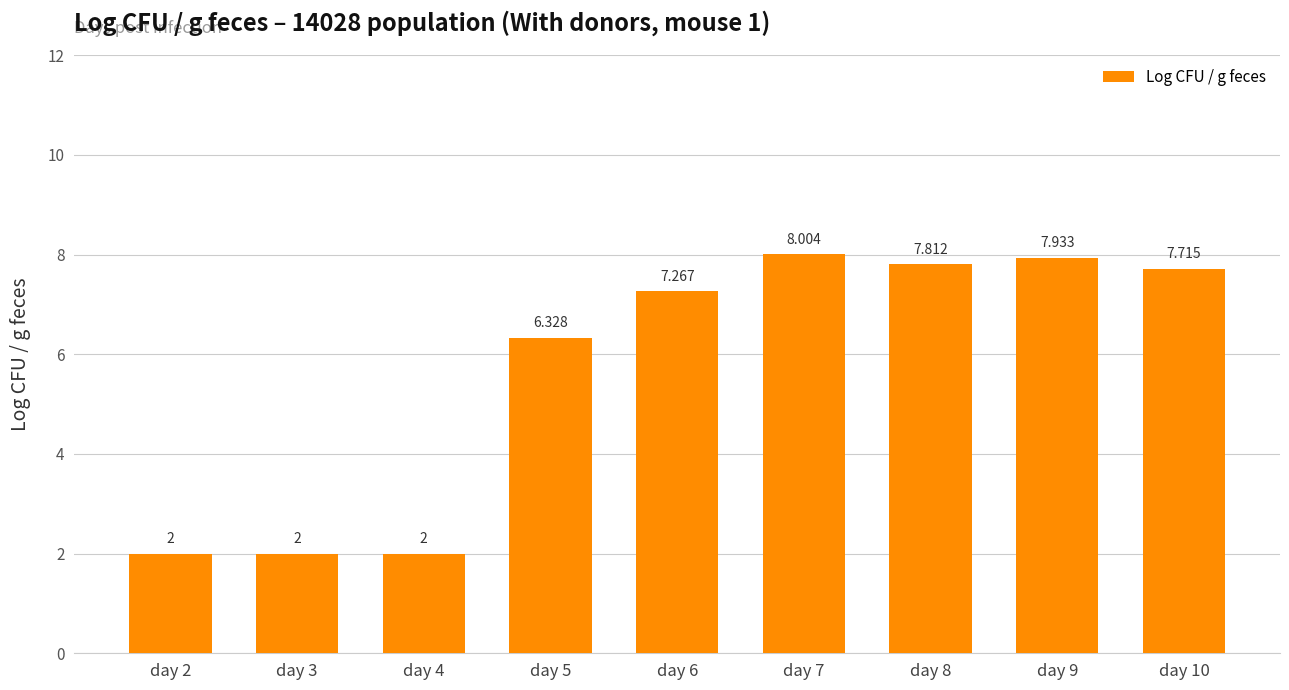

Rank the categories by value from highest to lowest.

day 7, day 9, day 8, day 10, day 6, day 5, day 2, day 3, day 4